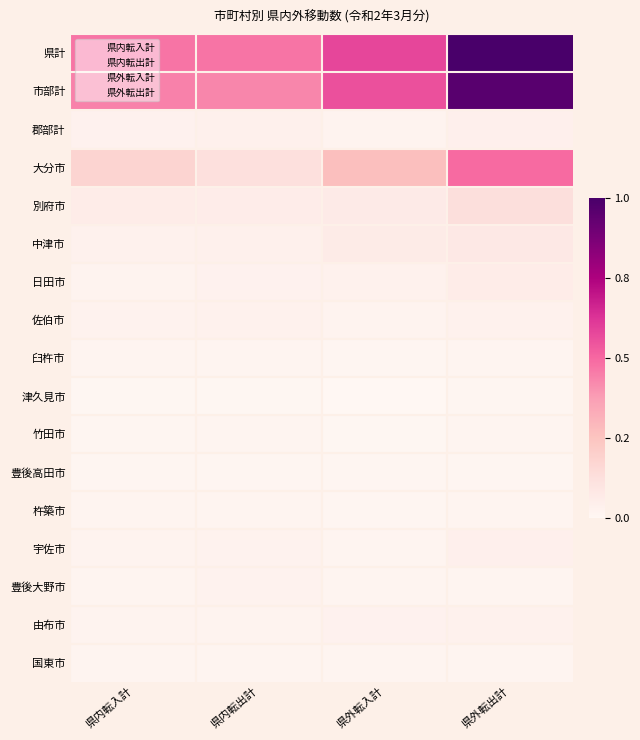

Reading left to right, transcribe all the data shown in this chart.

県計: 3295	3295	4060	7000
市部計: 3092	3031	3904	6719
郡部計: 203	264	156	281
大分市: 1247	871	1871	3454
別府市: 422	387	477	888
中津市: 242	250	455	554
日田市: 160	200	231	424
佐伯市: 183	229	148	232
臼杵市: 106	130	59	128
津久見市: 28	41	21	55
竹田市: 62	106	46	98
豊後高田市: 64	69	59	71
杵築市: 85	114	73	113
宇佐市: 158	178	92	279
豊後大野市: 89	171	88	99
由布市: 153	163	195	239
国東市: 93	122	89	85